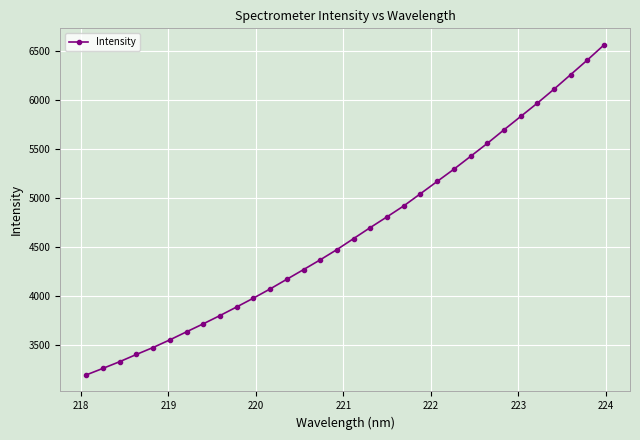

Reading left to right, list all the values displayed in this chart.

3192.2	3259.4	3327.7	3401.7	3472.9	3550.8	3633.4	3715.0	3799.4	3887.6	3977.6	4071.8	4170.6	4269.6	4369.7	4474.4	4587.2	4700.0	4809.5	4921.1	5045.8	5171.3	5296.2	5427.6	5560.0	5698.8	5835.3	5971.9	6115.0	6264.1	6413.3	6568.1